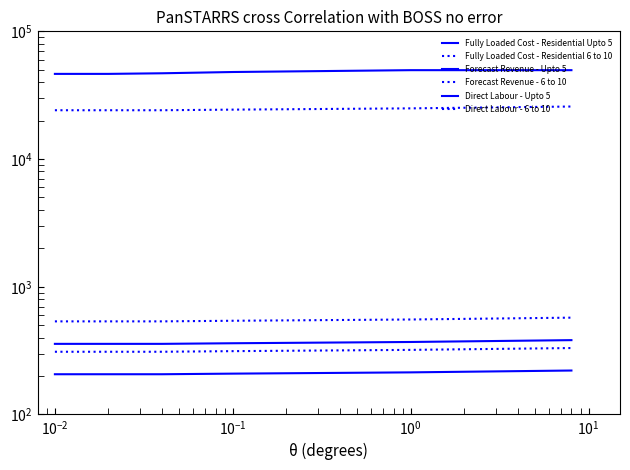

Count the number of categories in the chart.

6